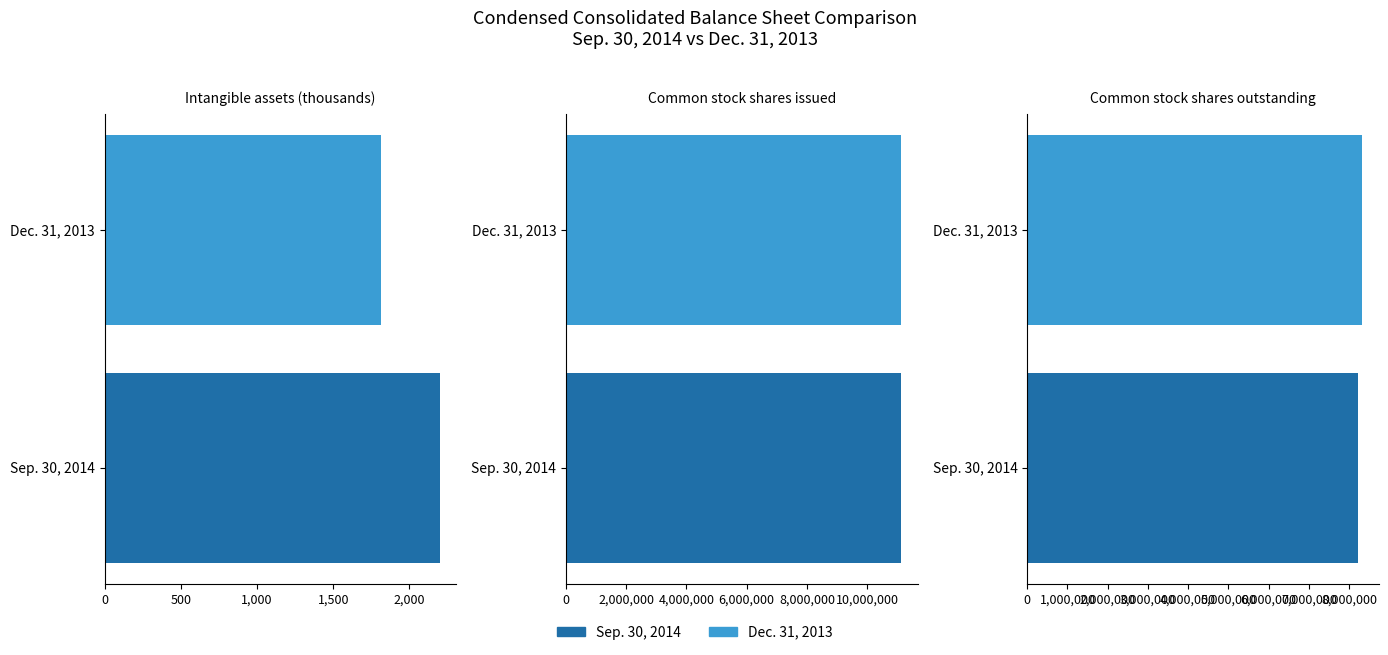

Rank the series by their average value, from highest to lowest.

Dec. 31, 2013, Sep. 30, 2014